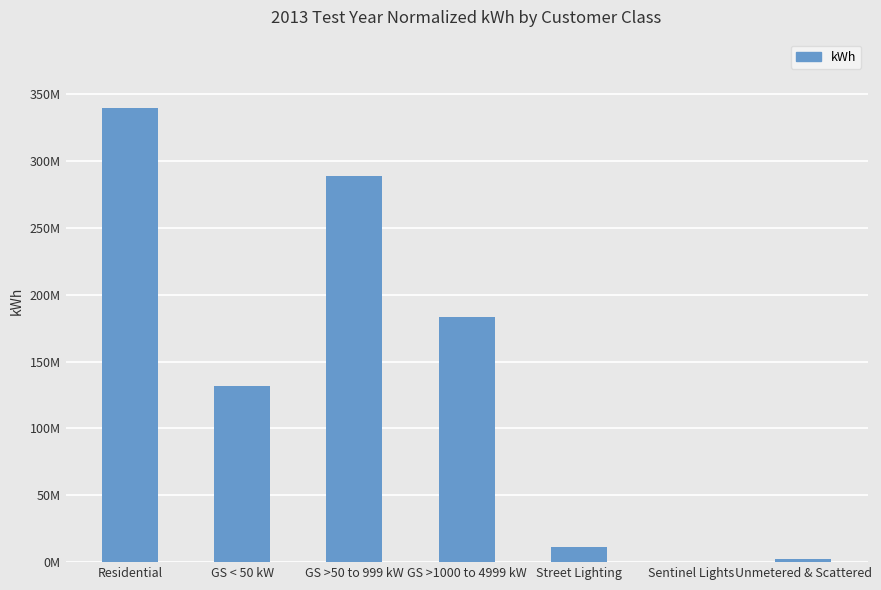

What is the value of the 2nd bar from the left?

131404393.9